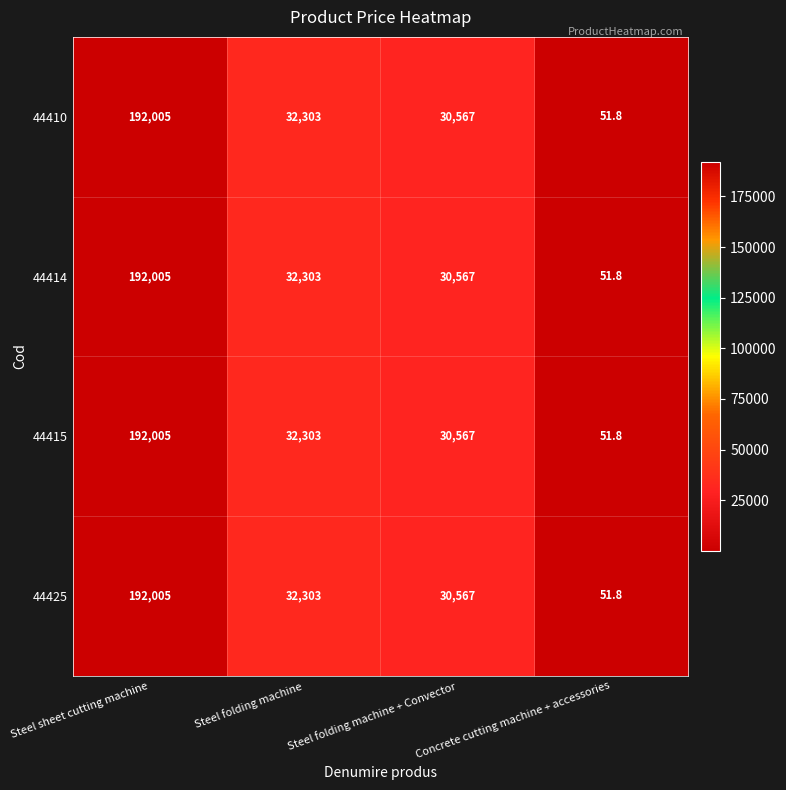

What is the minimum value for 44415?

51.8